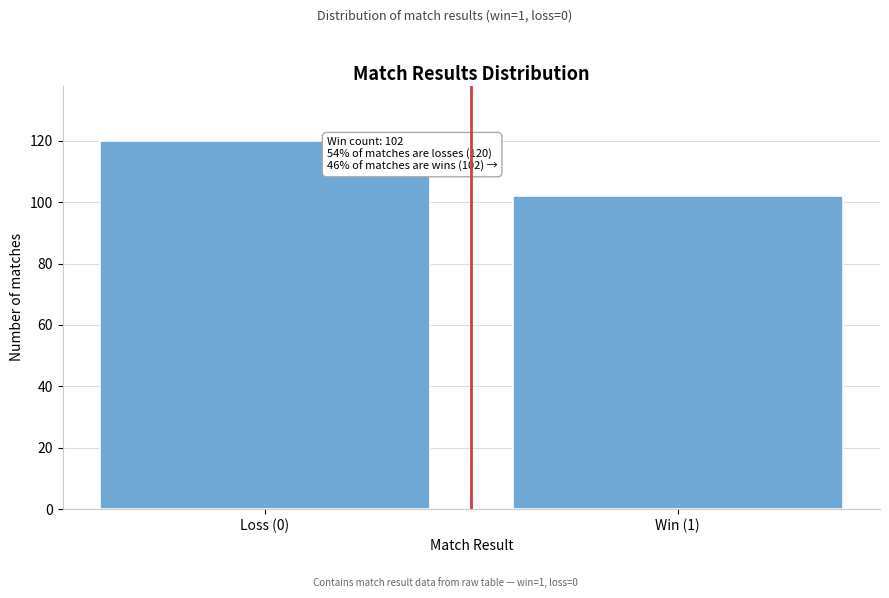

Reading right to left, what are all the values shown in this chart?

102	120